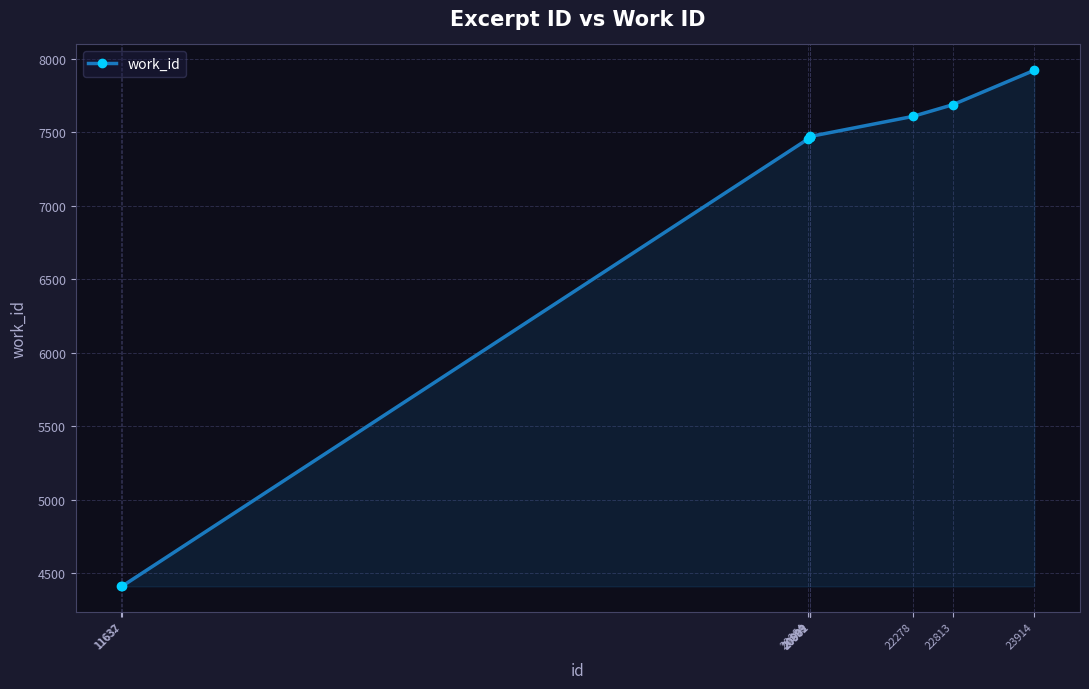

What value does the data have at 20899, to the nearest 50?

7450